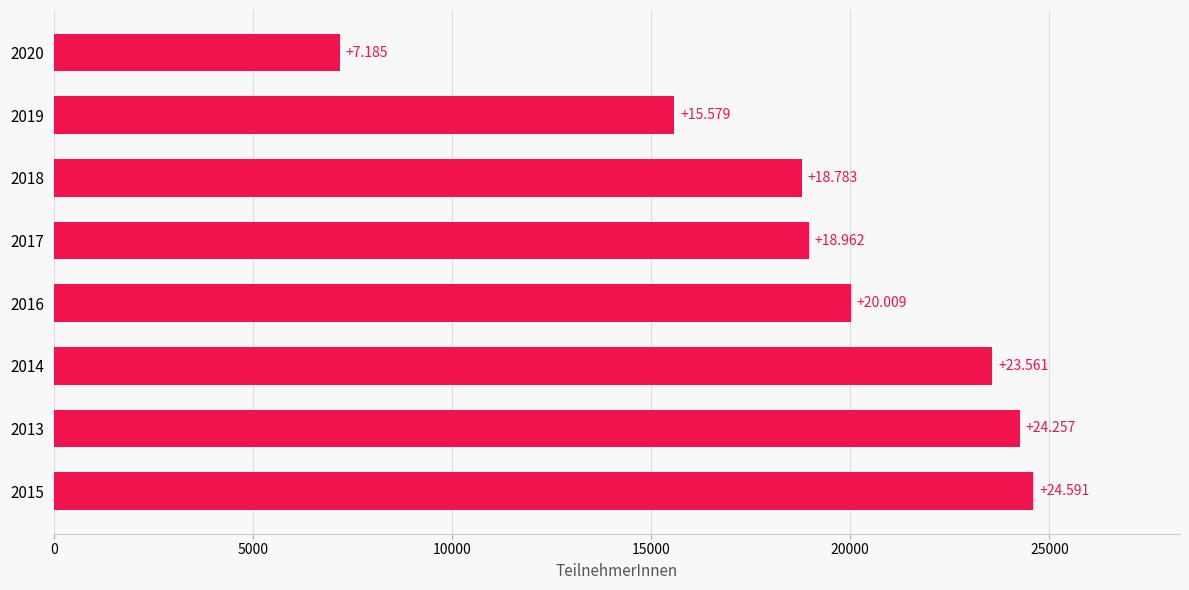

What is the greatest value displayed?

24591